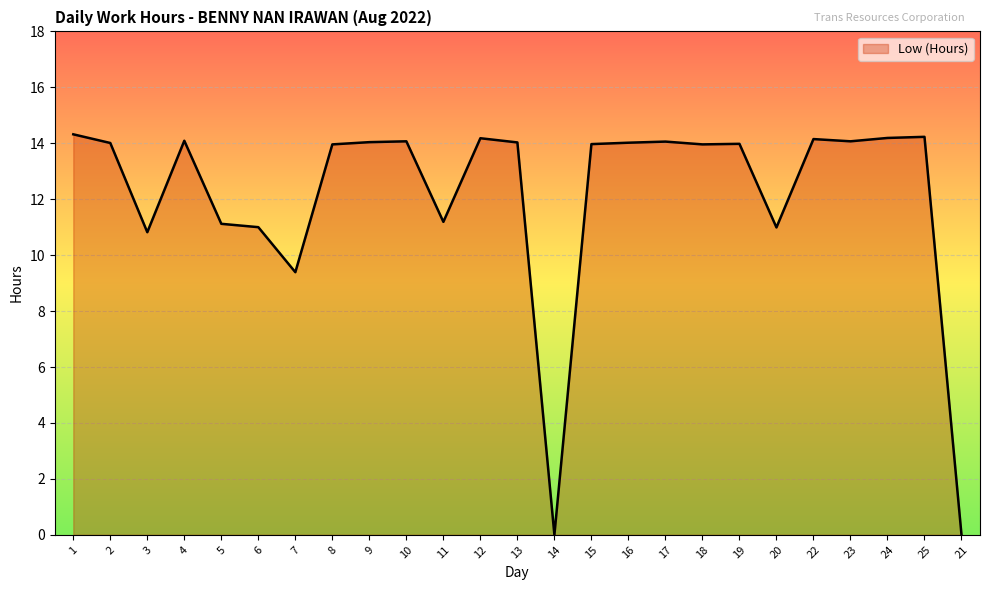

What position from the right is 3?

23